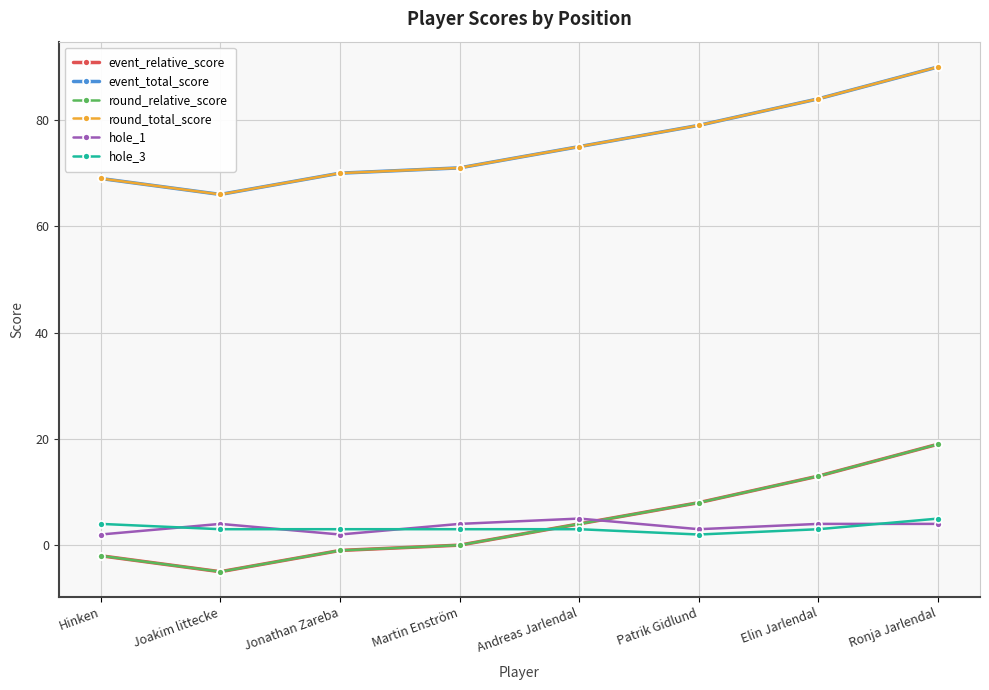

What are all the series names shown in the legend?

event_relative_score, event_total_score, round_relative_score, round_total_score, hole_1, hole_3